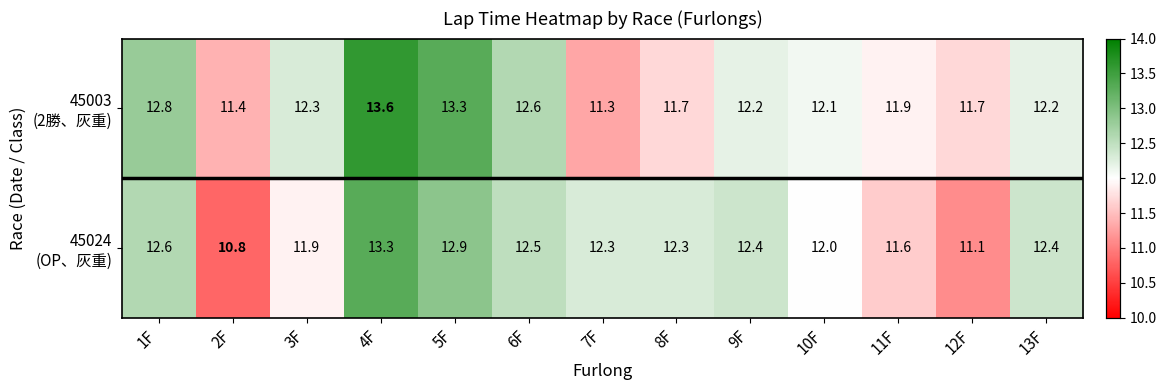

How many data points does each series have?

13